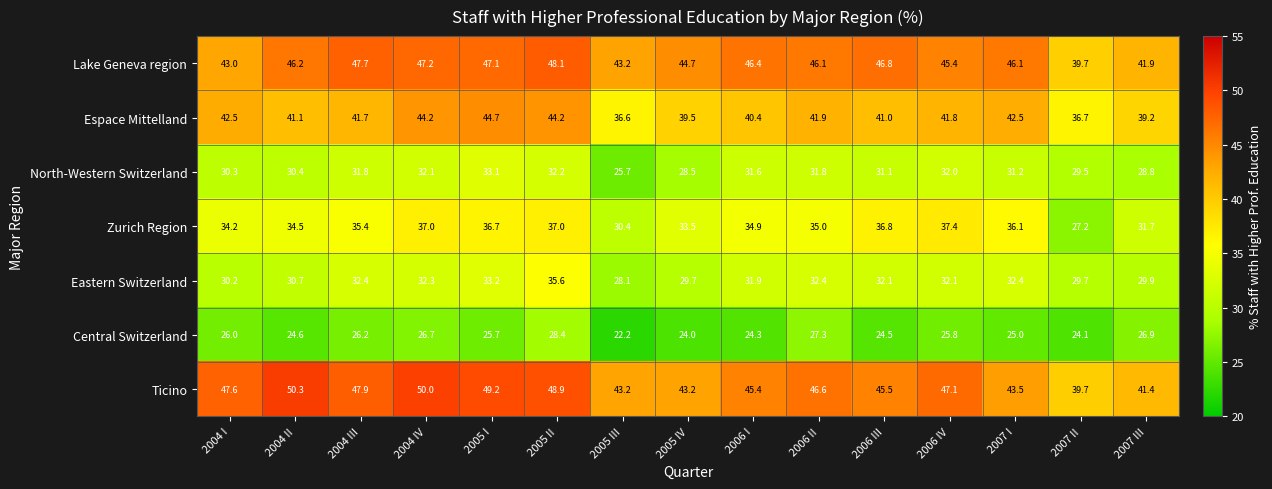

Rank the series by their maximum value, from highest to lowest.

Ticino, Lake Geneva region, Espace Mittelland, Zurich Region, Eastern Switzerland, North-Western Switzerland, Central Switzerland